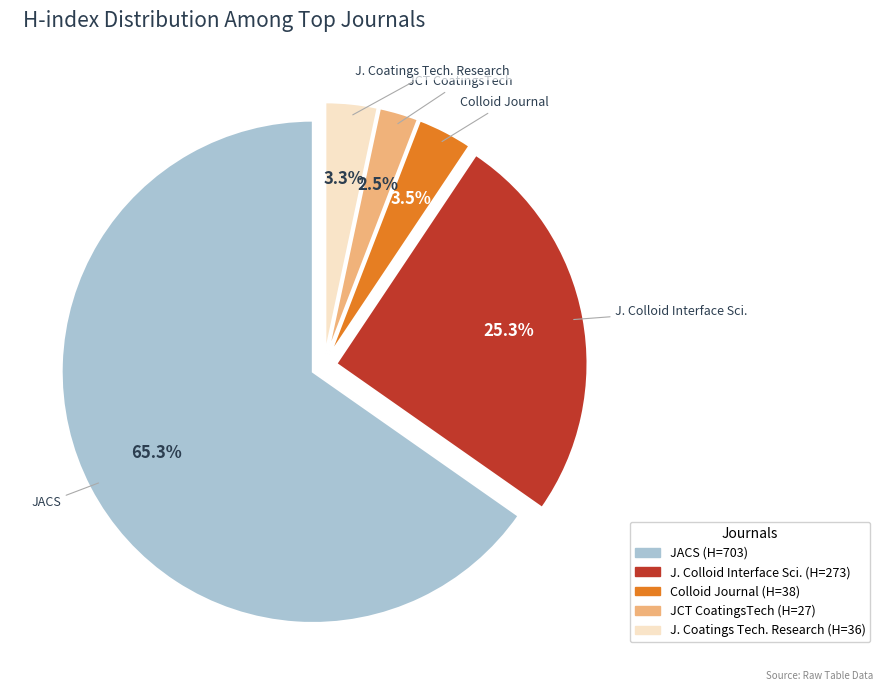

Rank the categories by value from highest to lowest.

Journal of the American Chemical Society, Journal of Colloid and Interface Science, Colloid Journal, Journal of Coatings Technology Research, JCT CoatingsTech